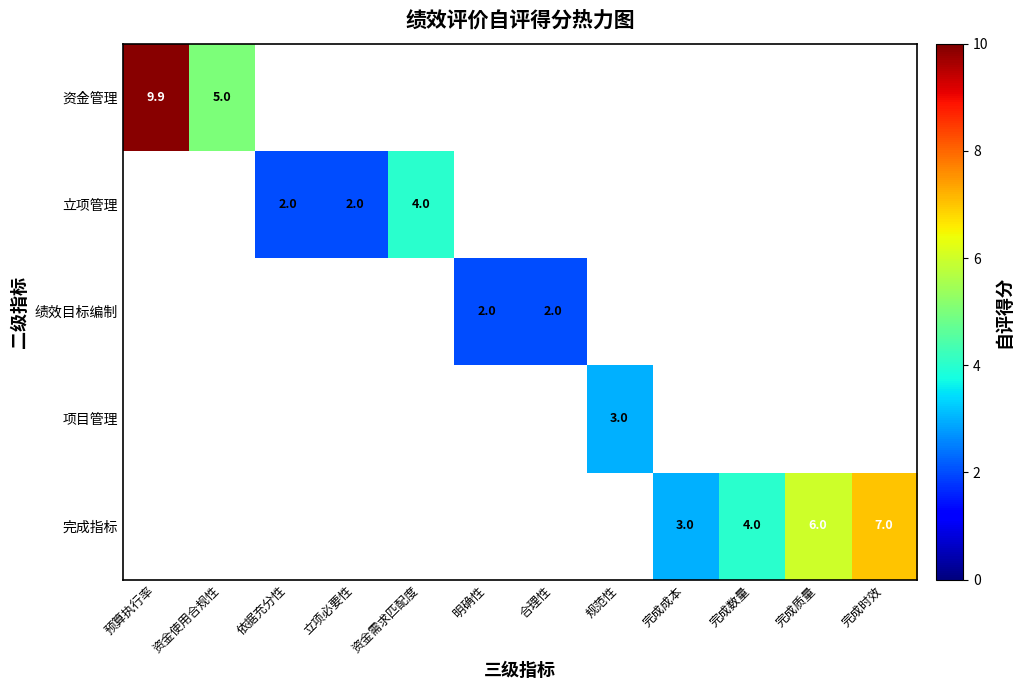

The value of 立项管理 at 立项必要性 is 0.6. True or false?

False